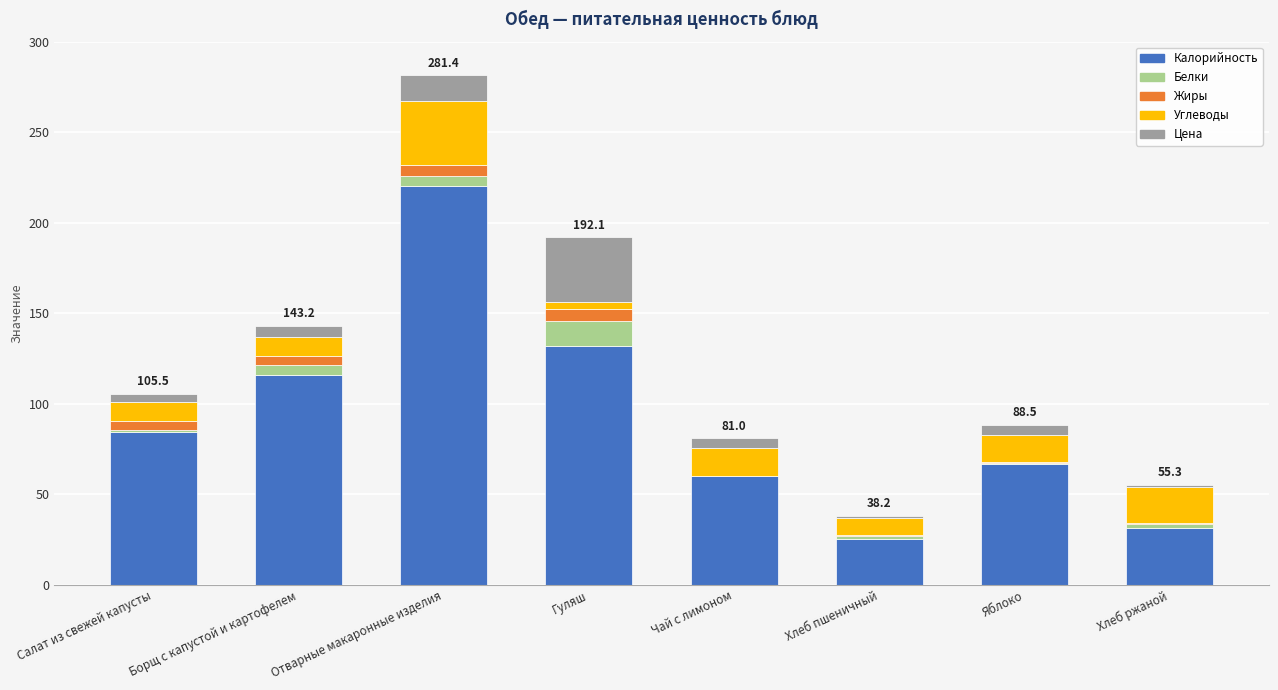

What is the highest value of the Калорийность series?

220.5